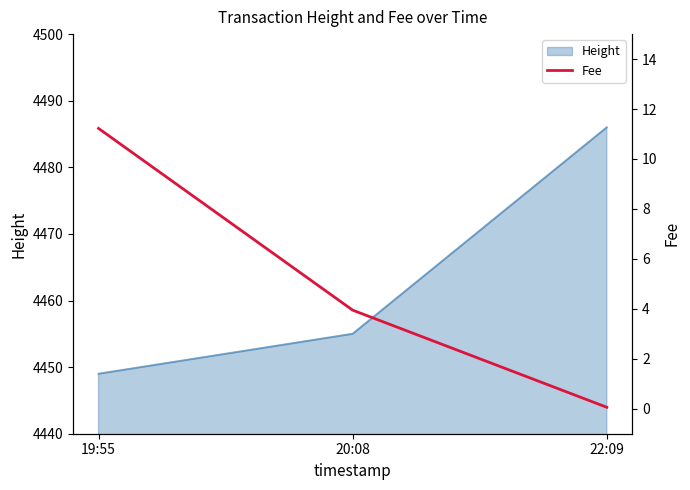

The value of Height at 22:09 is 4486. True or false?

True